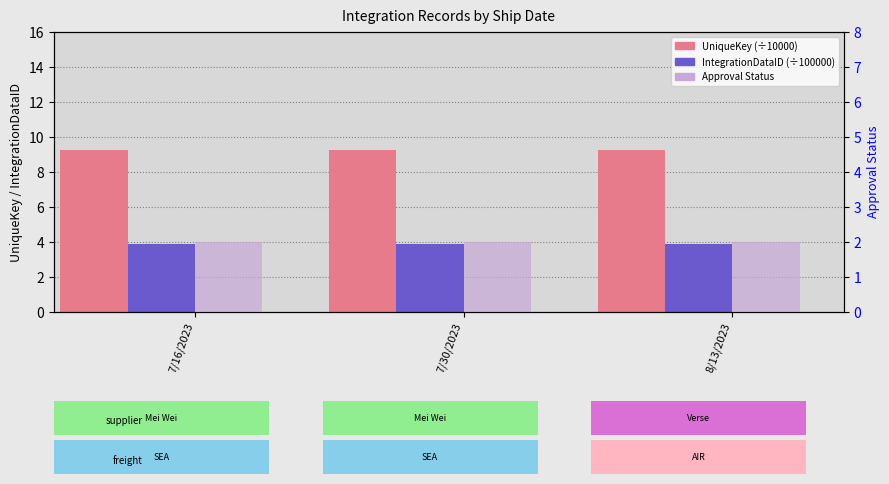

List the series in order of their peak value, highest first.

UniqueKey (÷10000), IntegrationDataID (÷100000), Approval Status